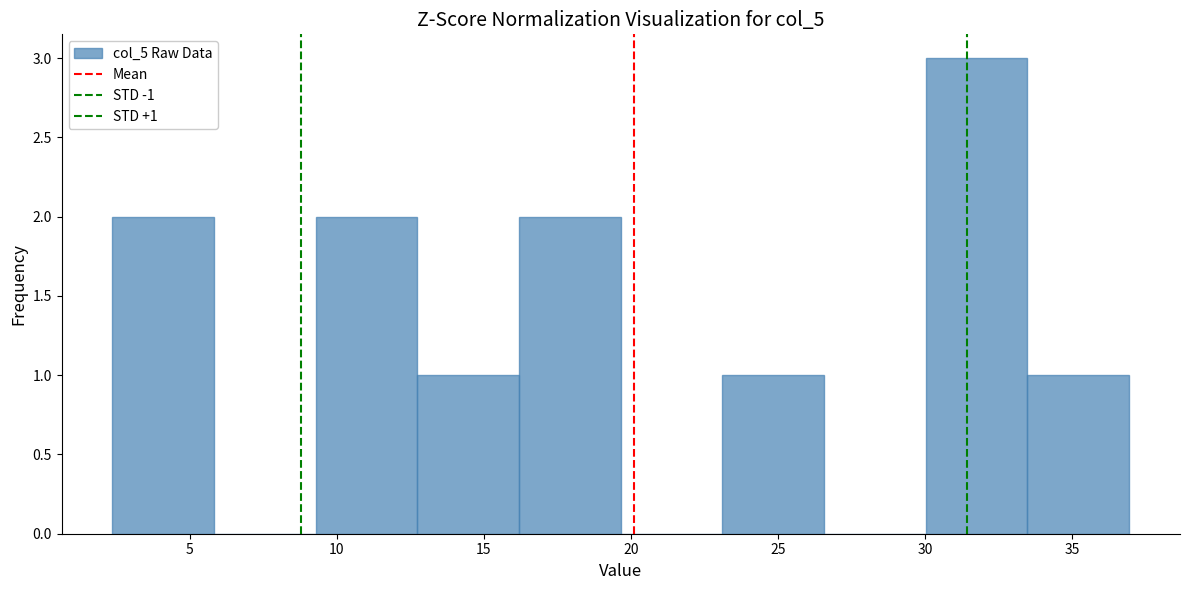

Which range on the x-axis has the tallest bar?

30.0 to 33.5